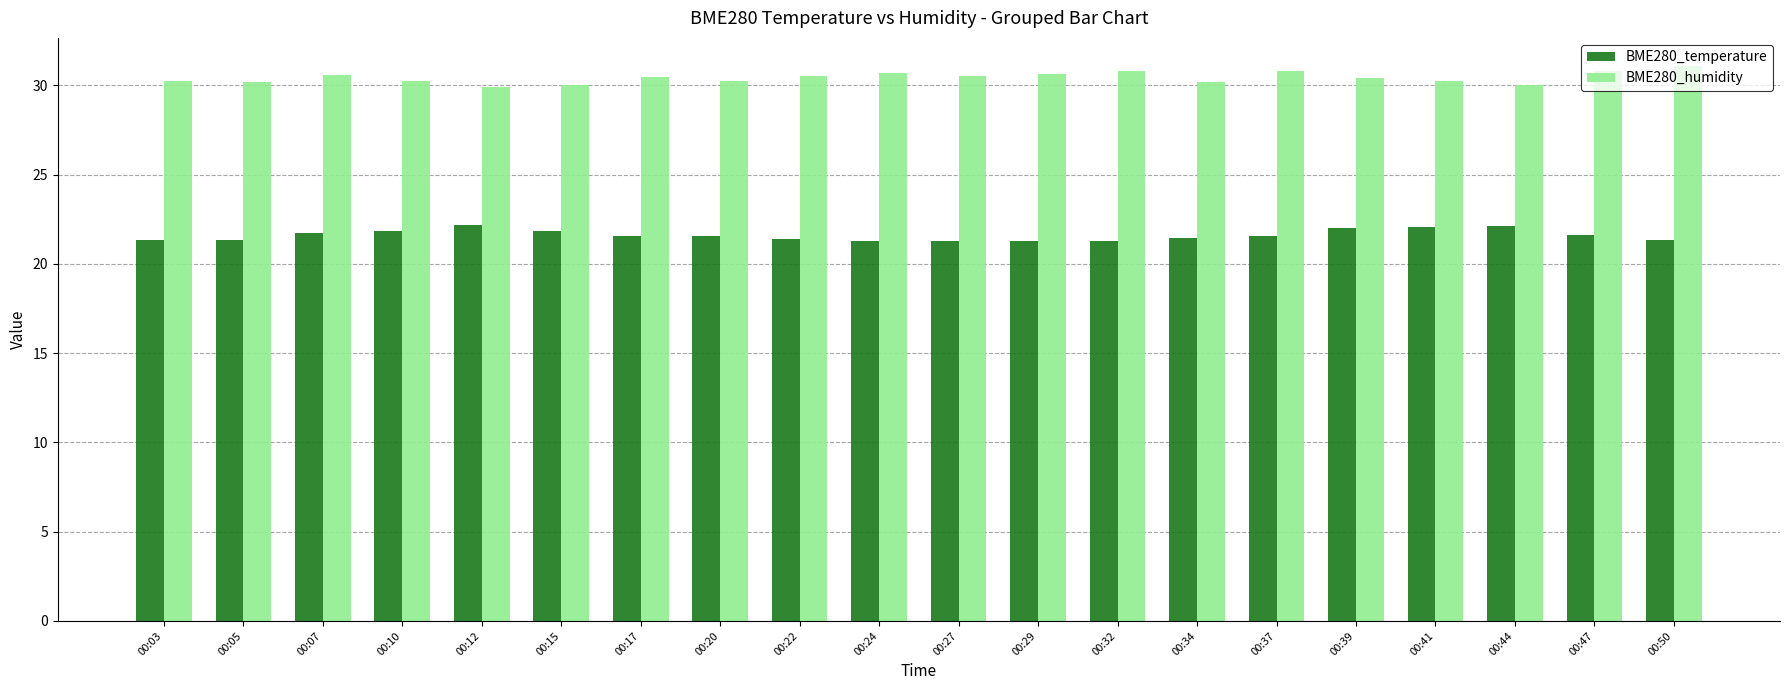

What is the spread (max minus min) of values at 00:24?

9.4